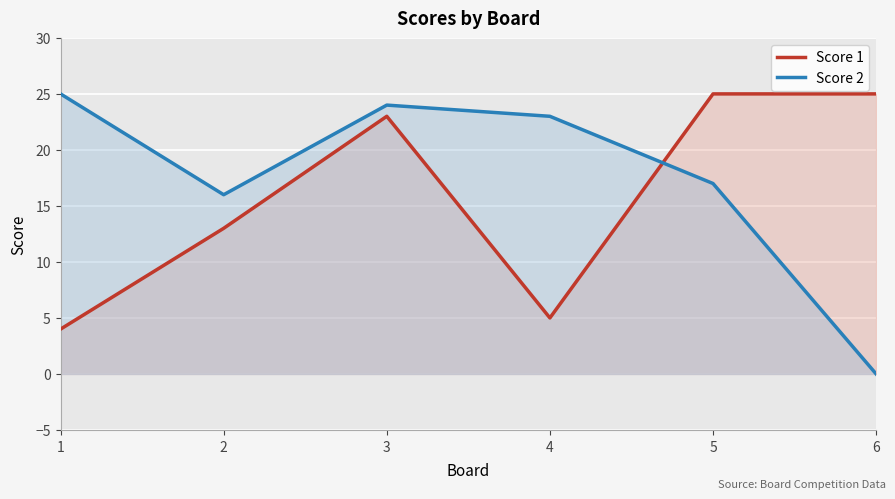

True or false: Score 2 and Score 1 cross at least once.

True